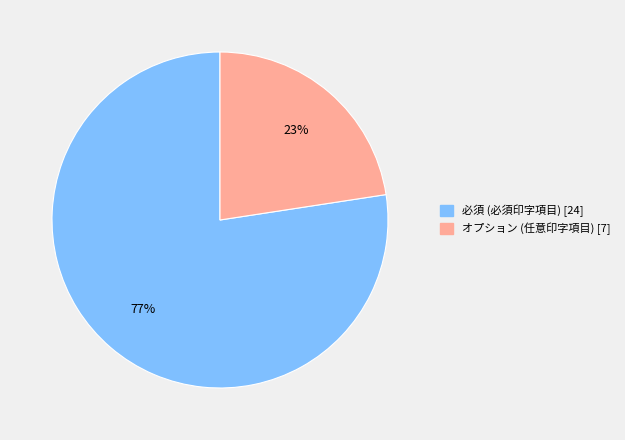

How many segments does this pie chart have?

2